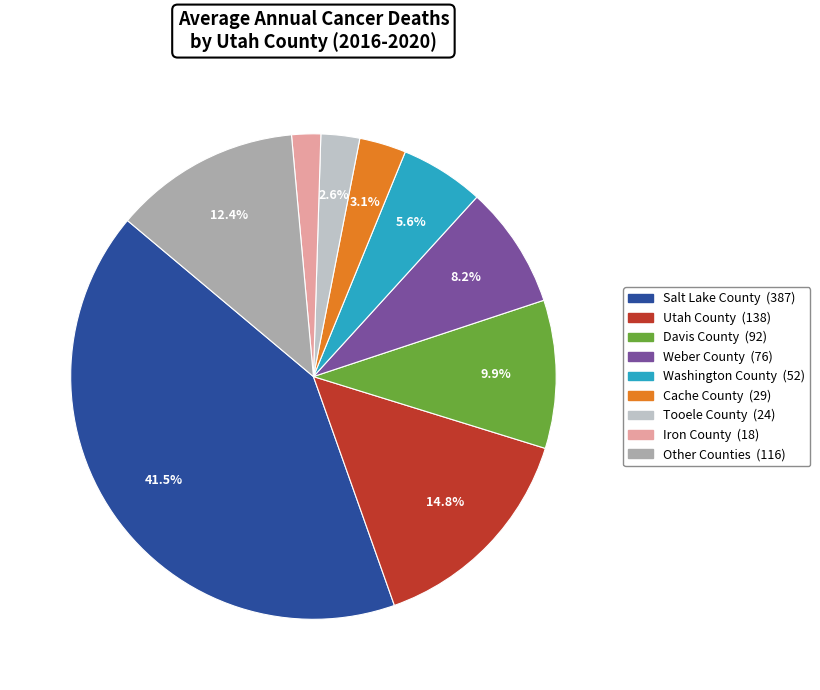

To the nearest percent, what is the average slice percentage?

11%